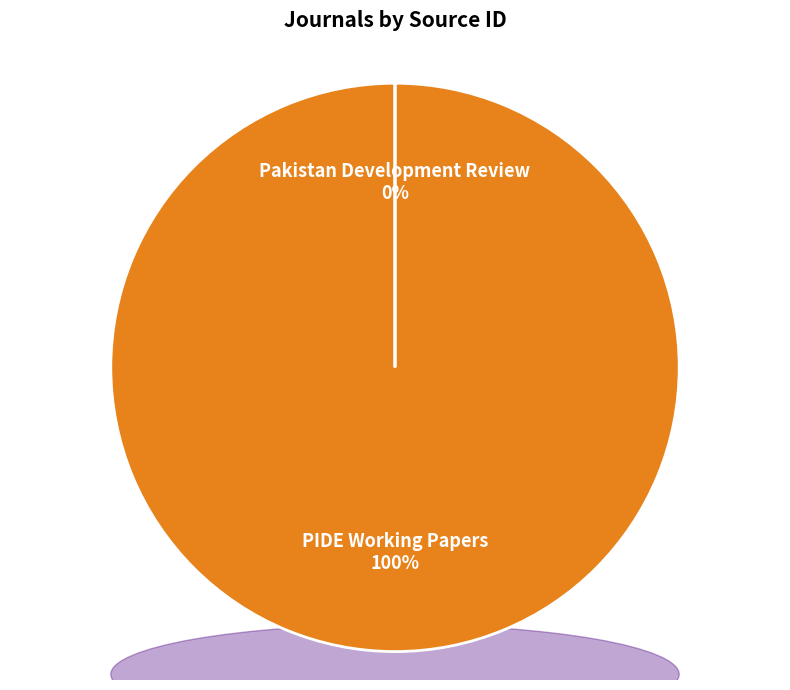

What percentage do Pakistan Development Review and PIDE Working Papers together represent?

100.0%